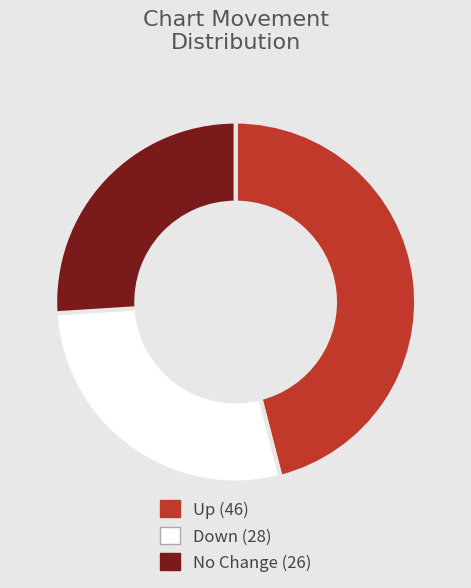

Is there a majority slice in this chart?

No